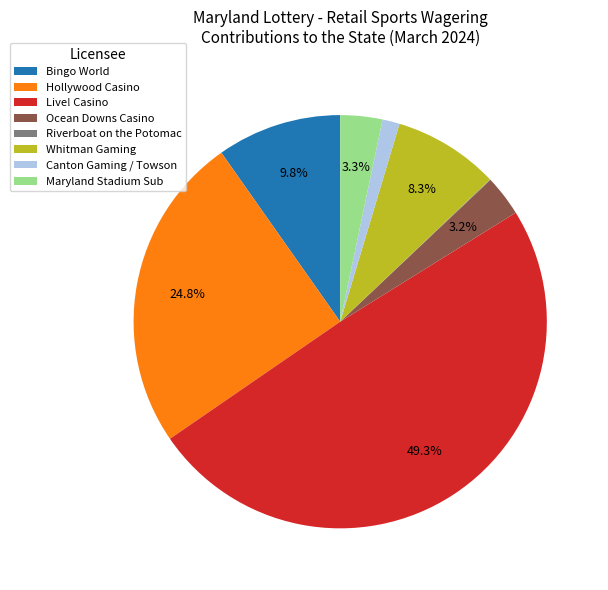

What is the largest slice in the pie chart?

Live! Casino